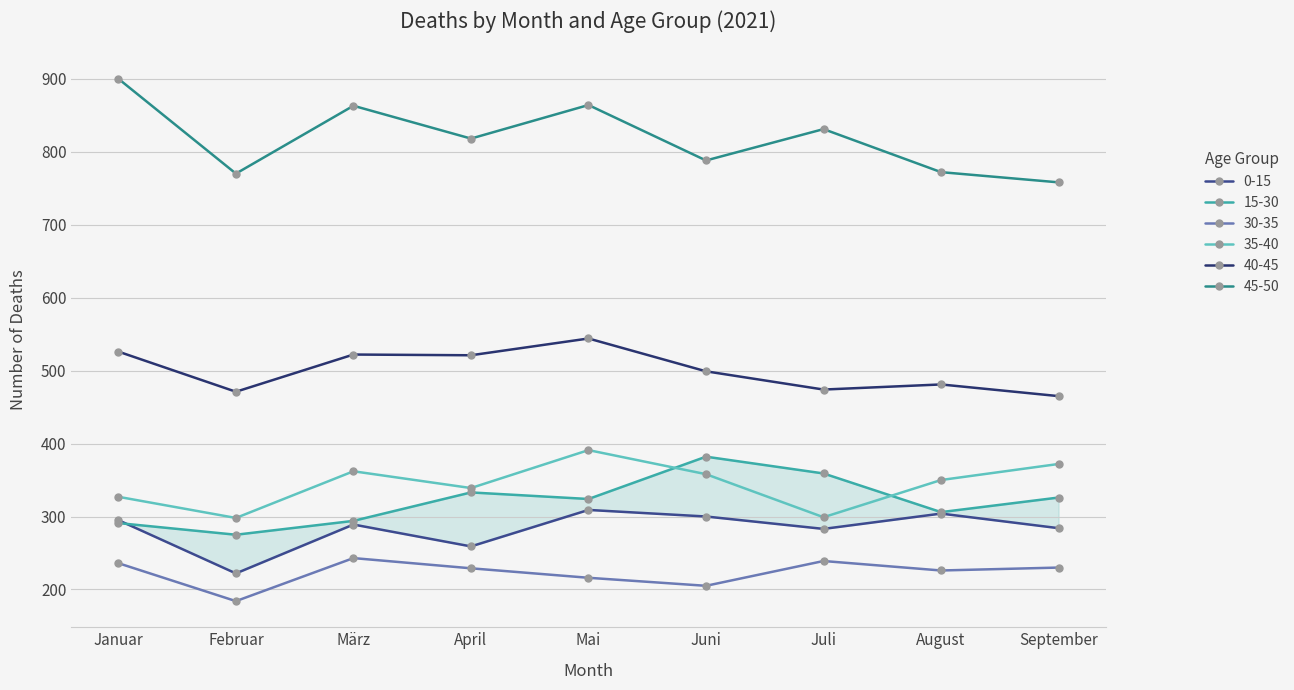

Is the value of 35-40 at September greater than the value of 45-50 at März?

No